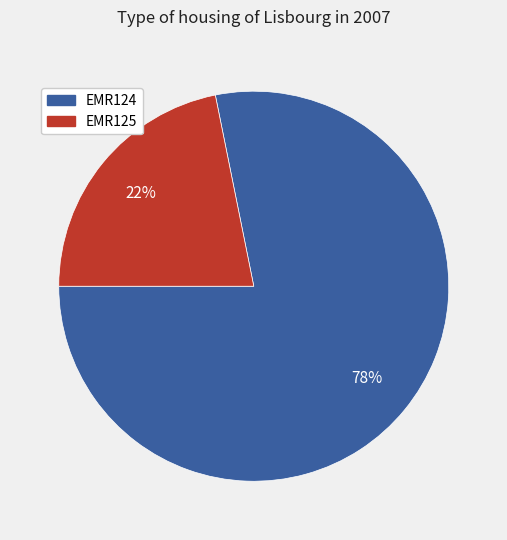

Count the number of slices in the pie.

2